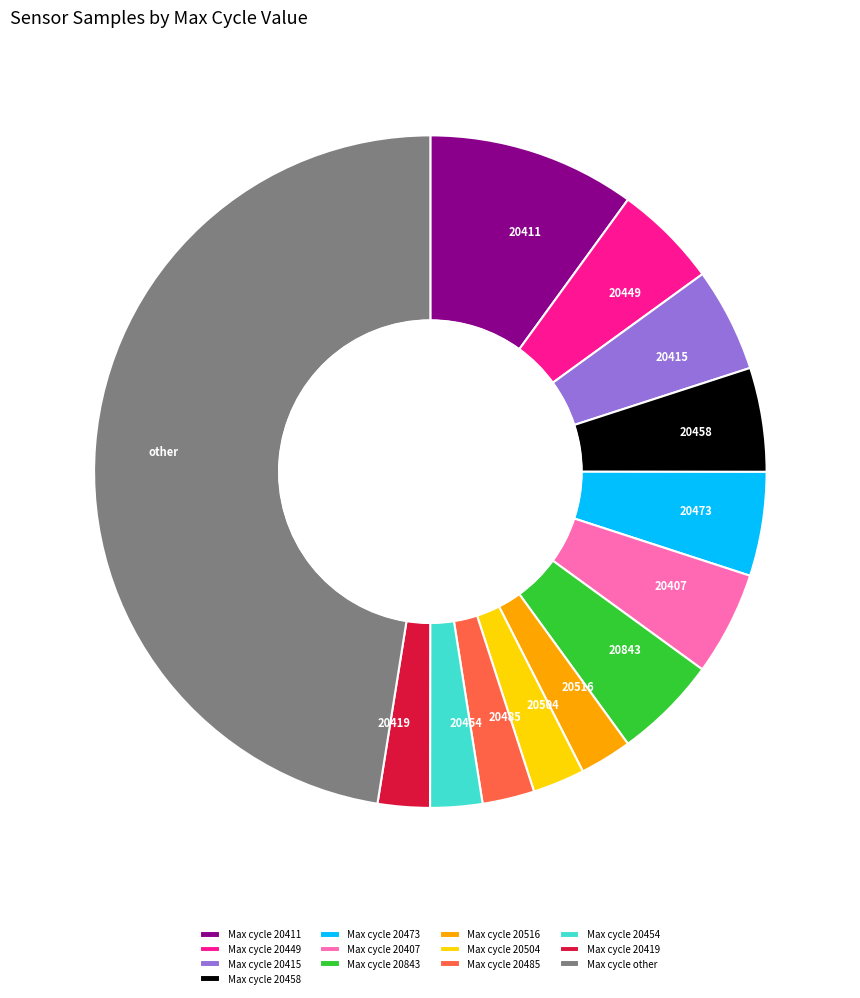

Combined, do 20473 and 20415 account for over 50%?

No